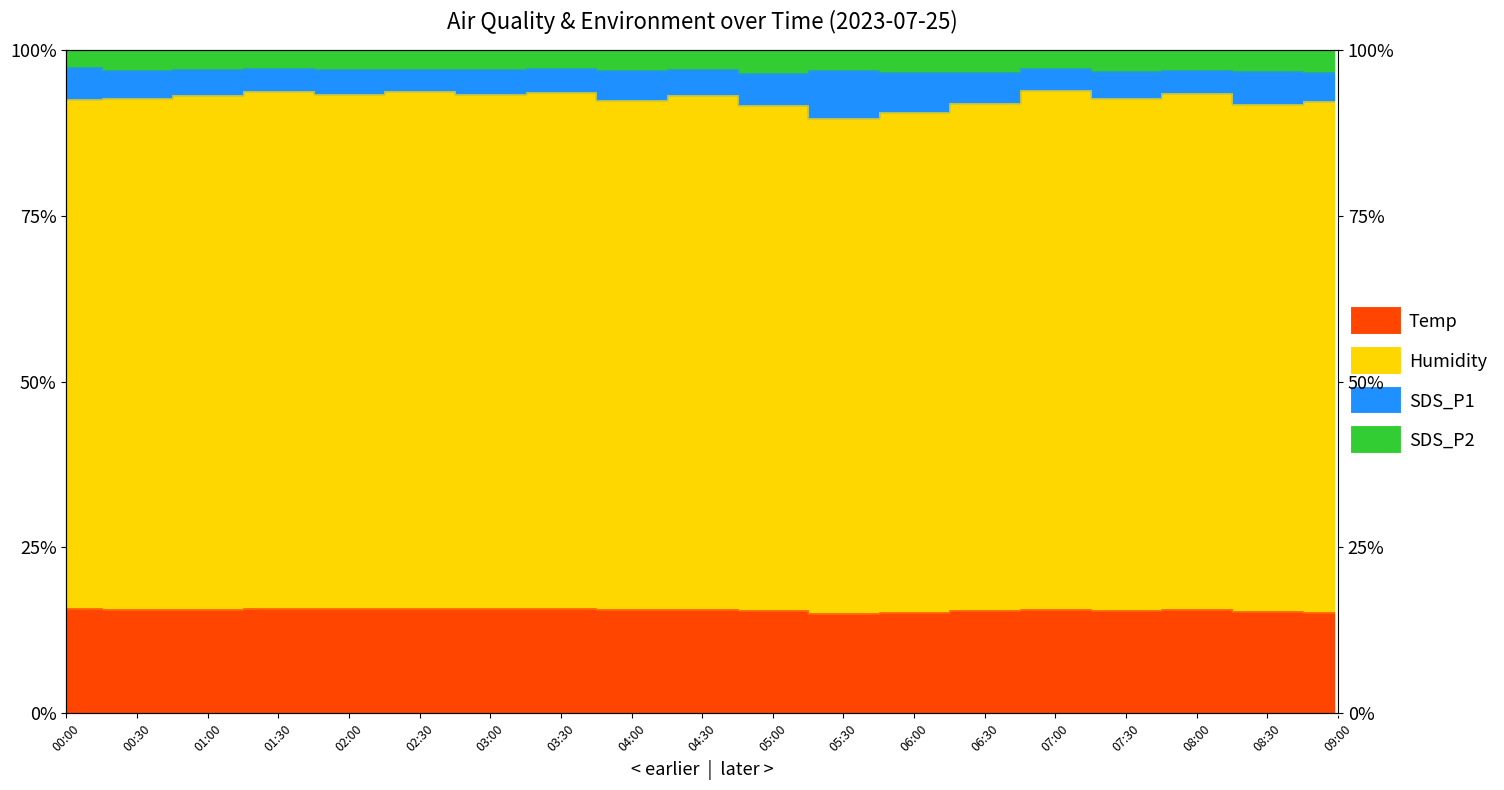

What is the approximate value of SDS_P2 at 00:00?

97.4